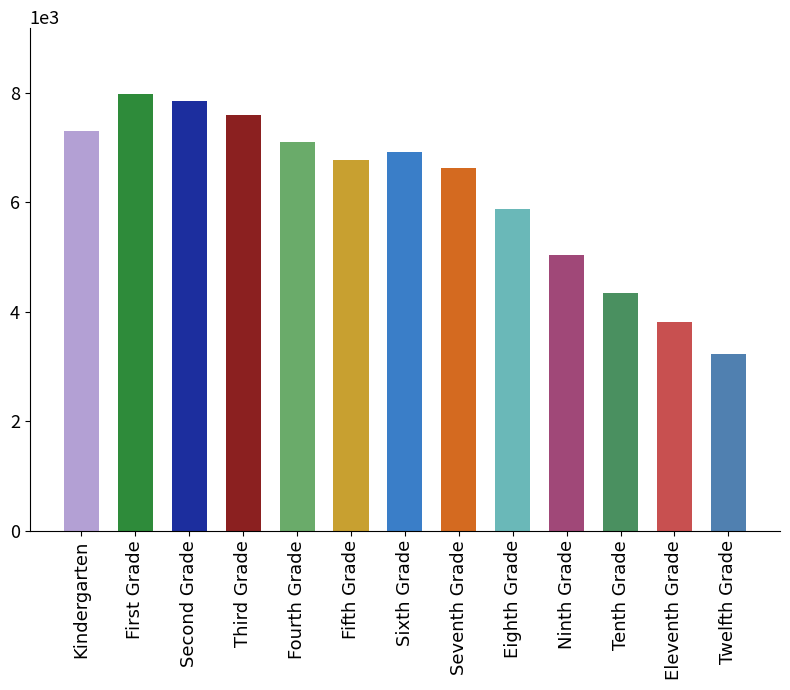

At which label does the data first exceed 6769?

Kindergarten